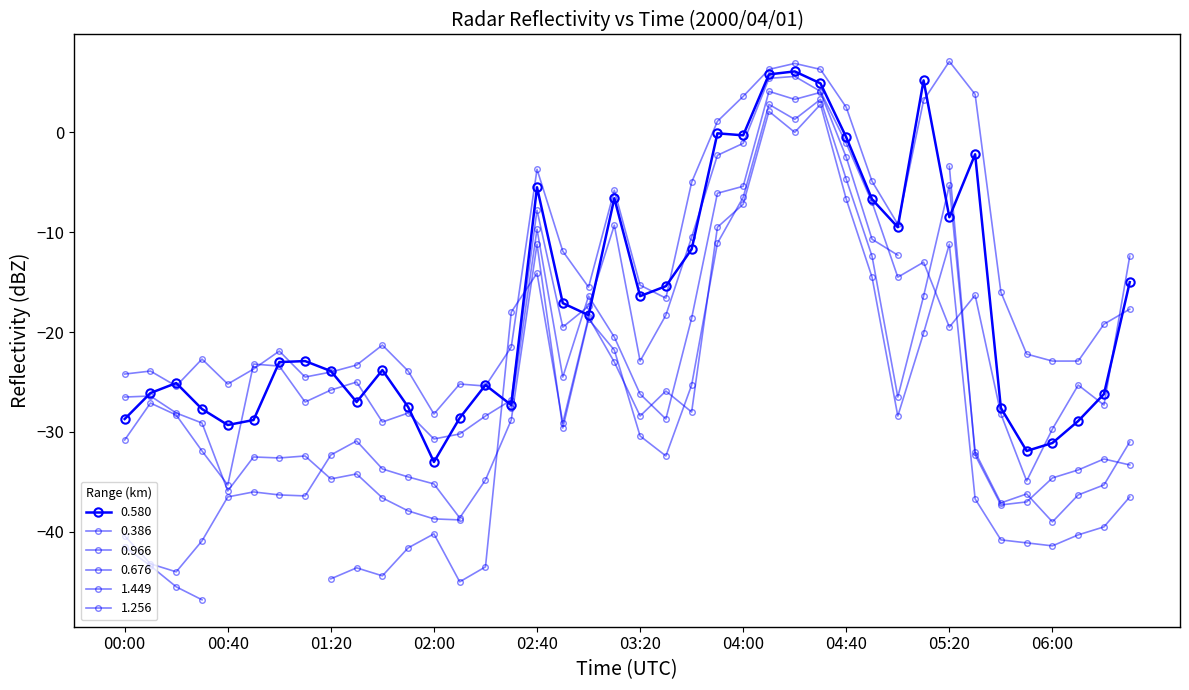

At which category is the sum across all series the highest?

2000/04/01 04:10